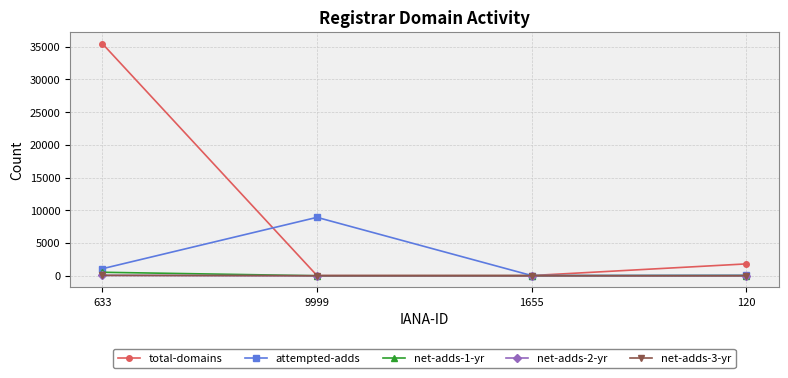

What is the label of the 2nd point from the right?

1655